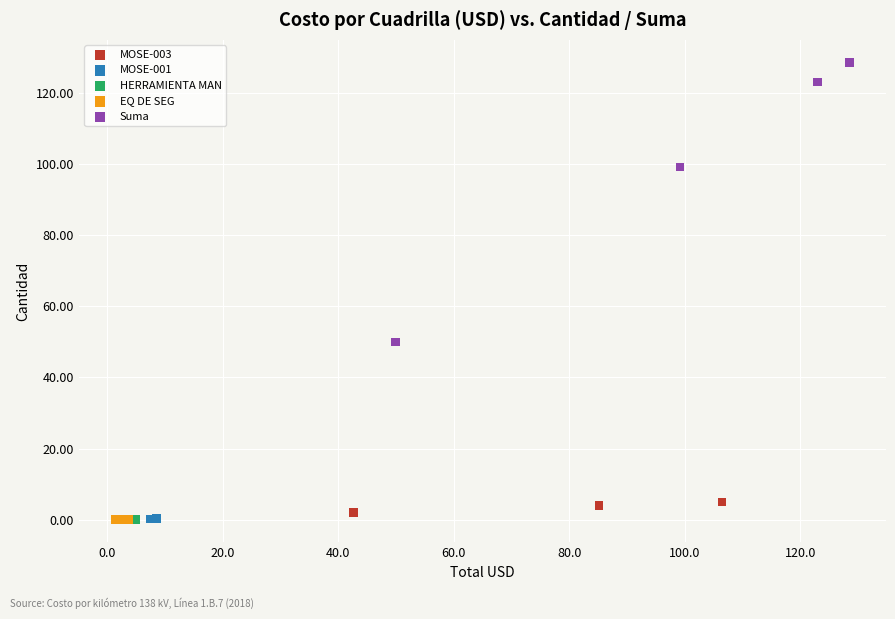

What are all the series names shown in the legend?

MOSE-003, MOSE-001, HERRAMIENTA MAN, EQ DE SEG, Suma